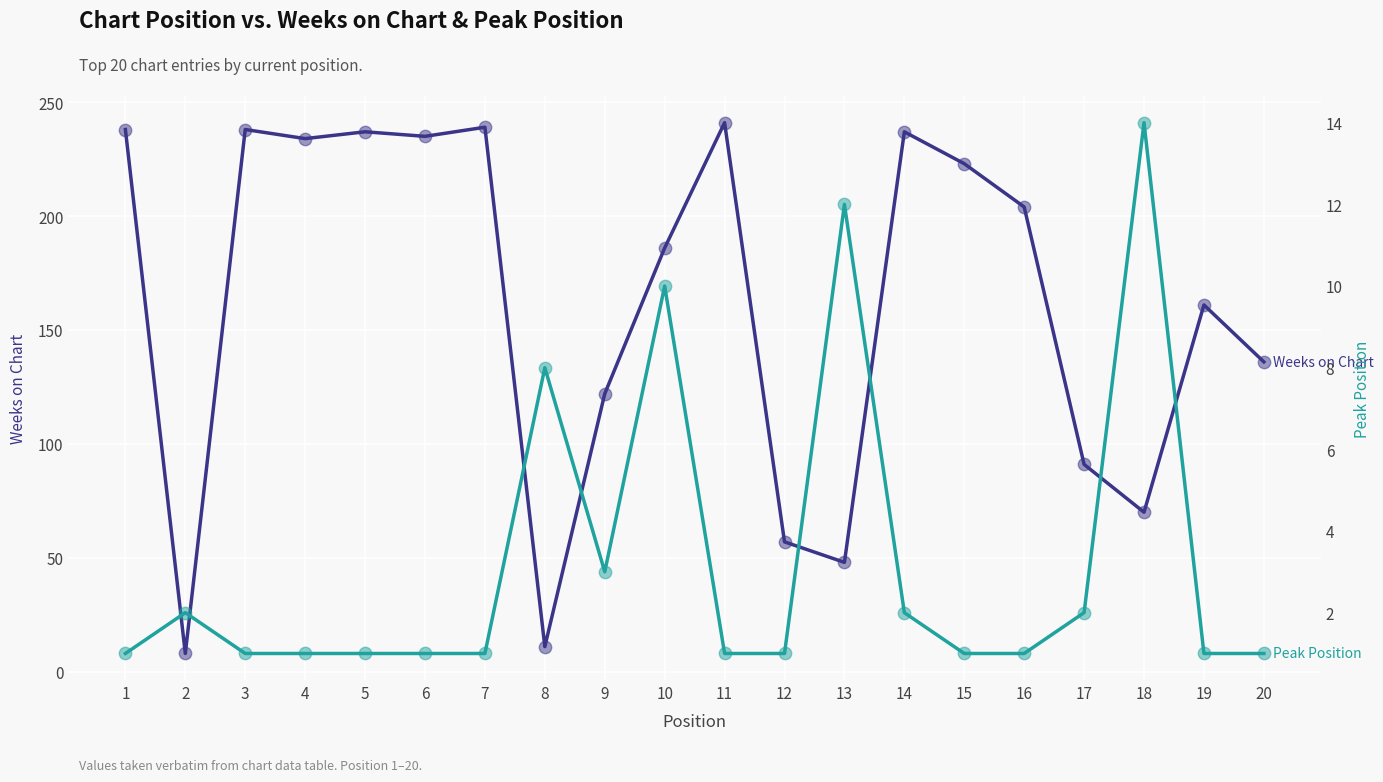

Which series has the largest Y range (max minus min)?

Weeks on Chart